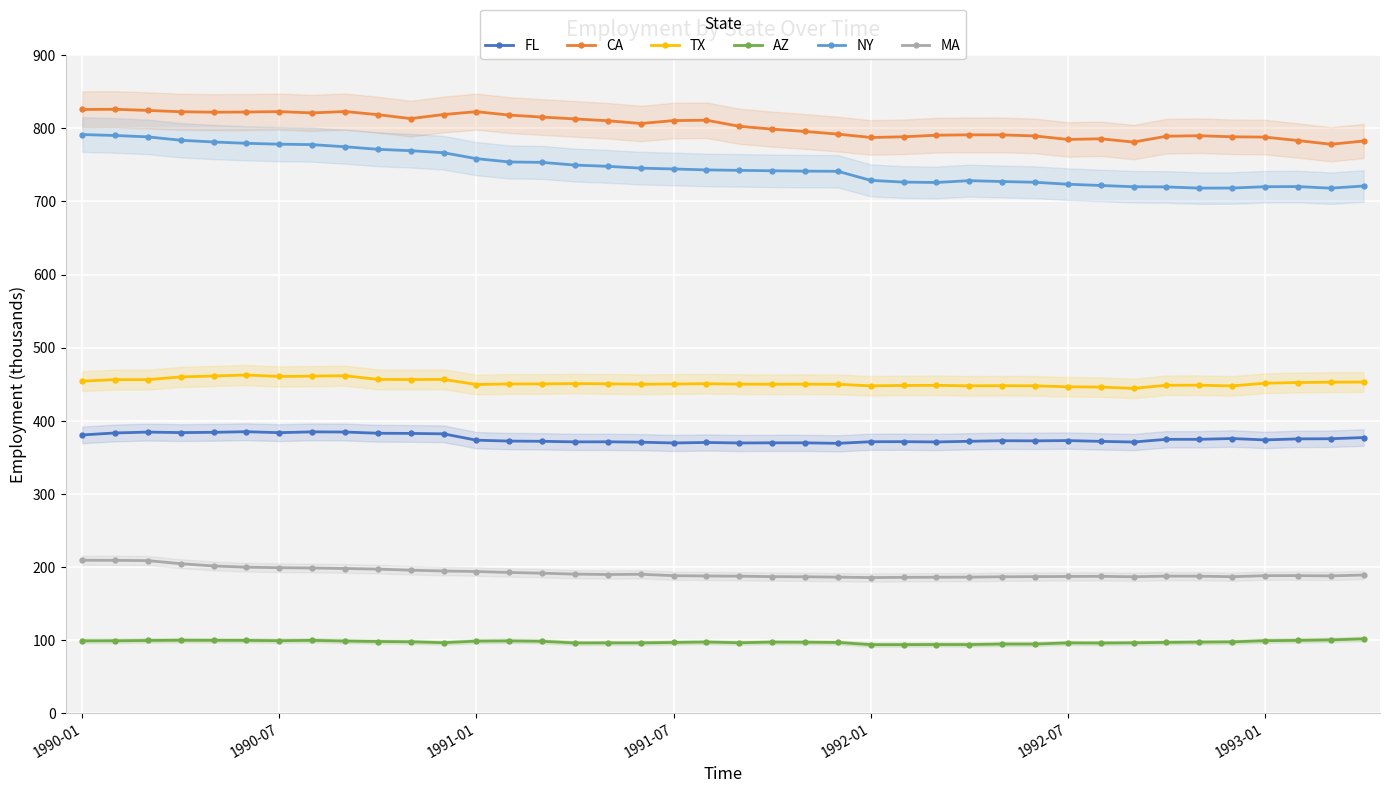

What is the average value of the TX series?

452.1